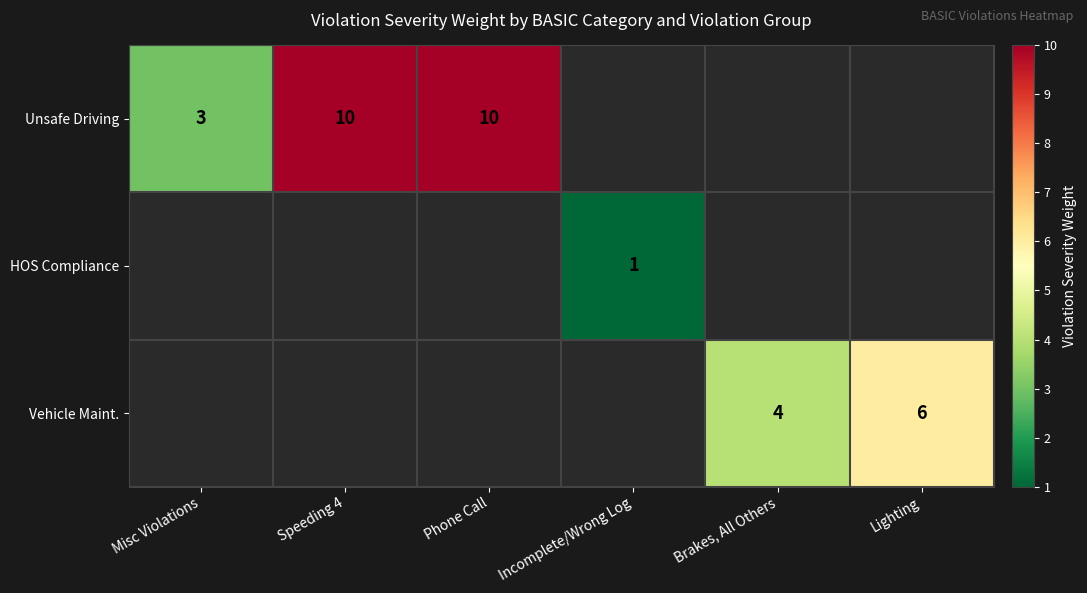

True or false: Vehicle Maint. has a value of 1 at Brakes, All Others.

False